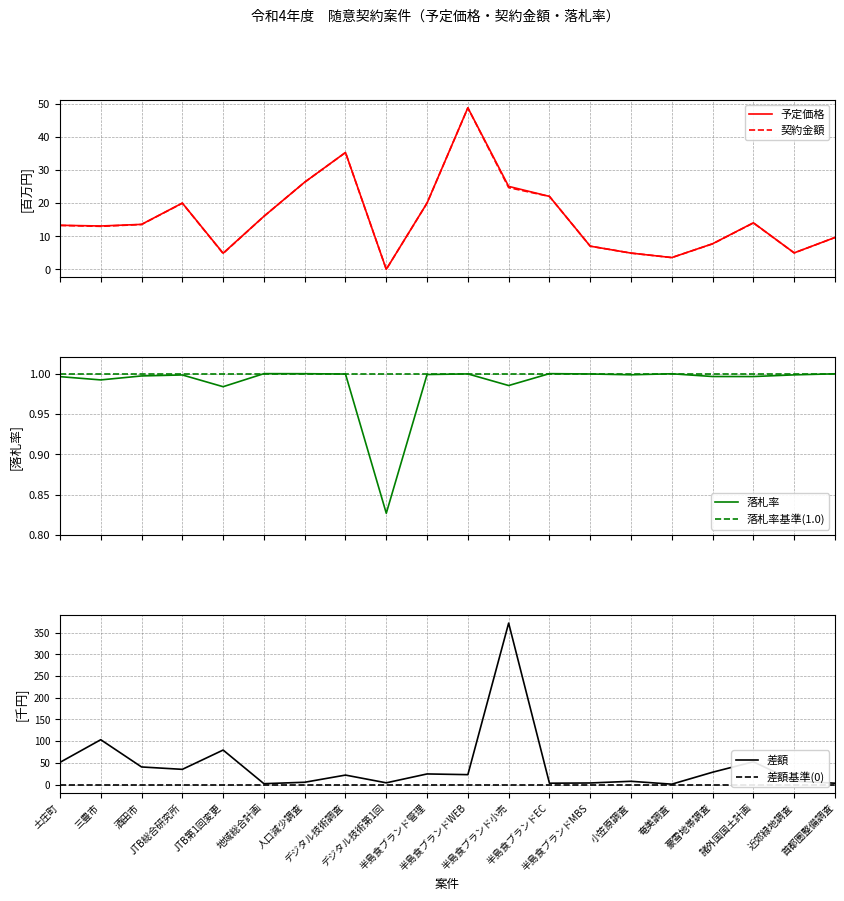

Does the chart display data point markers on the line(s)?

No